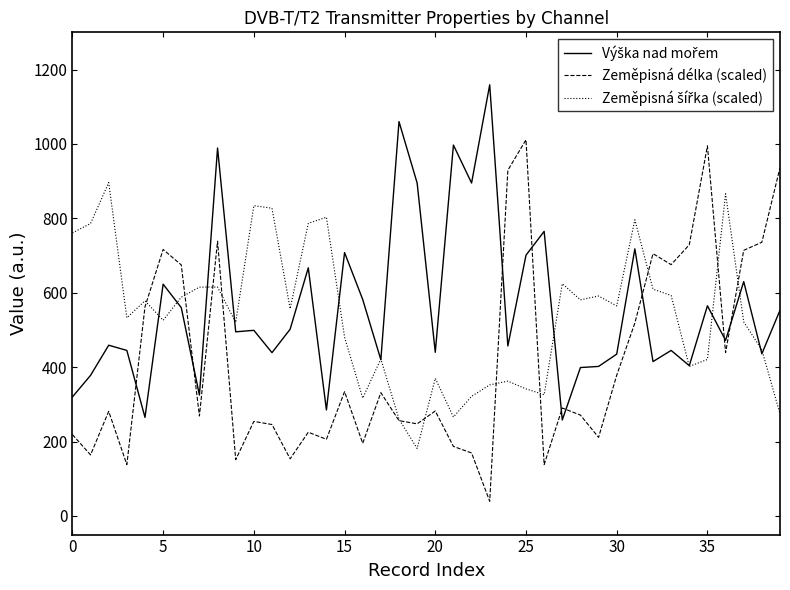

What is the maximum value shown in the chart?

1159.0